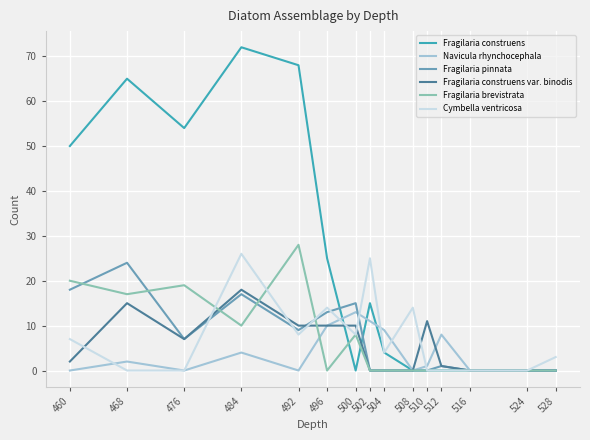

Where is the first local minimum for Navicula rhynchocephala?

476